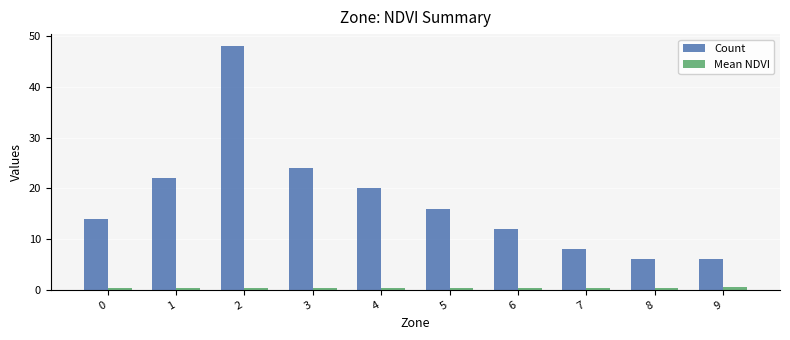

Which series has the largest total across all categories?

Count